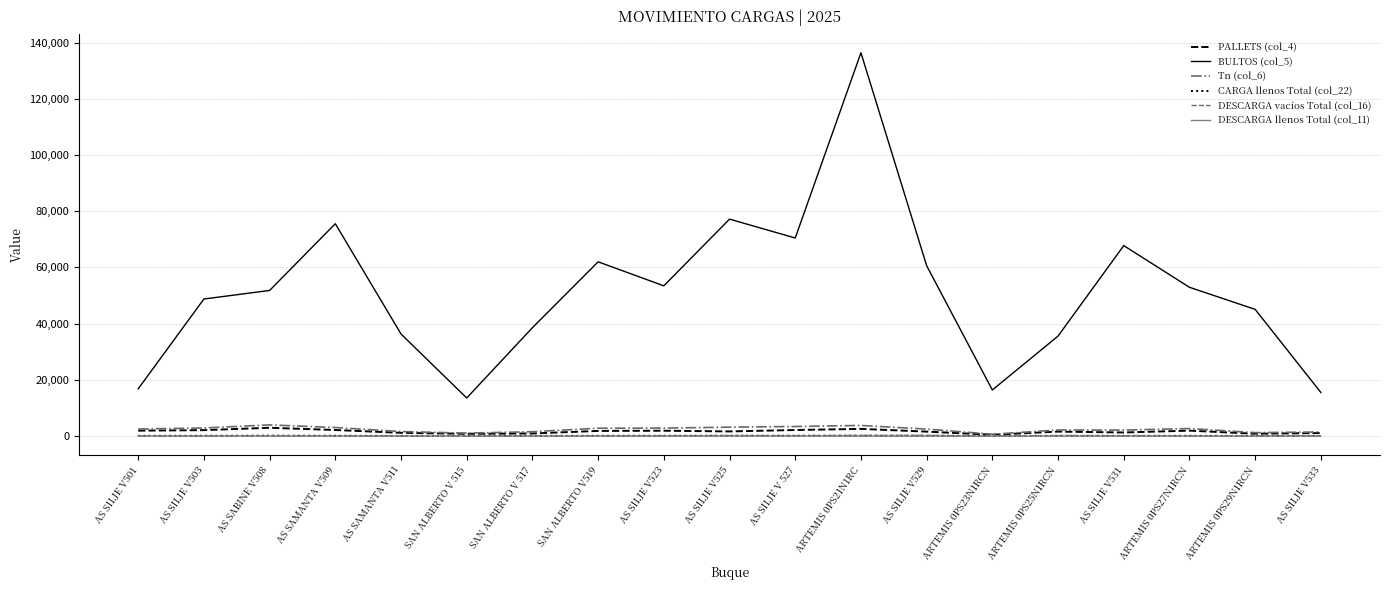

What is the total value across all series at ARTEMIS 0PS27N1RCN?

57663